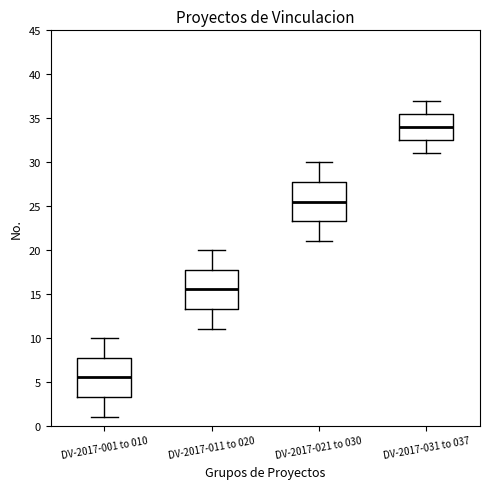

Reading left to right, transcribe this box plot: for each box, give where its median line is, the range the box spans, and where its two whiskers end, as read against the y-axis. The values are not printed on the chart, so give them approximately, as read against the axis.

DV-2017-001 to 010: median 5.5, box 3.5 to 8.0, whiskers 1.0 to 10.0
DV-2017-011 to 020: median 15.5, box 13.5 to 18.0, whiskers 11.0 to 20.0
DV-2017-021 to 030: median 25.5, box 23.5 to 28.0, whiskers 21.0 to 30.0
DV-2017-031 to 037: median 34.0, box 32.5 to 35.5, whiskers 31.0 to 37.0